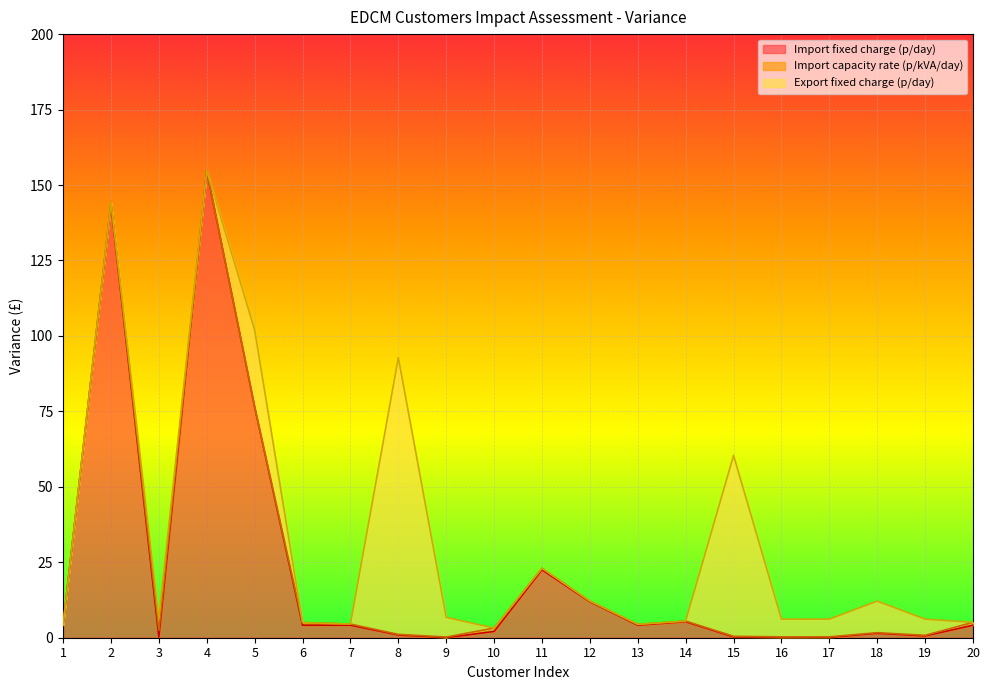

The value of Import capacity rate (p/kVA/day) at 8 is 0.2. True or false?

True